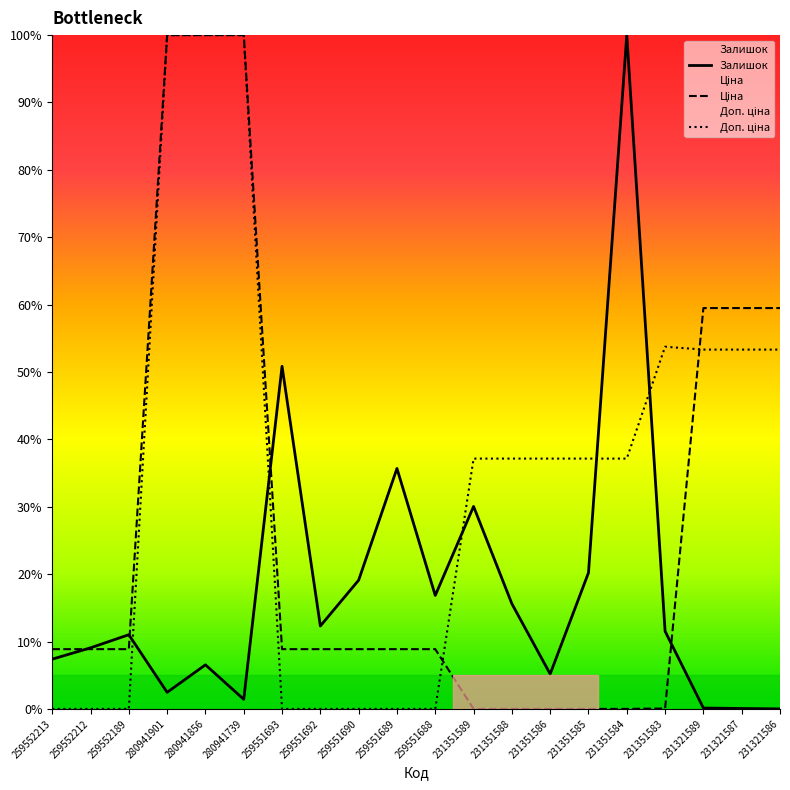

Is it true that Залишок equals 12.5 at 259552213?

False